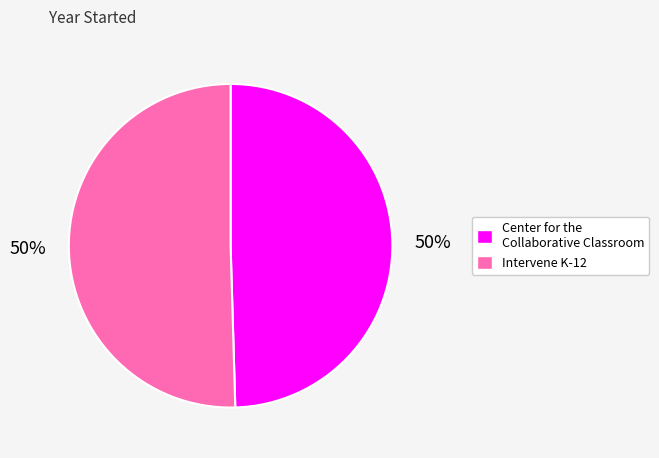

Count the number of slices in the pie.

2